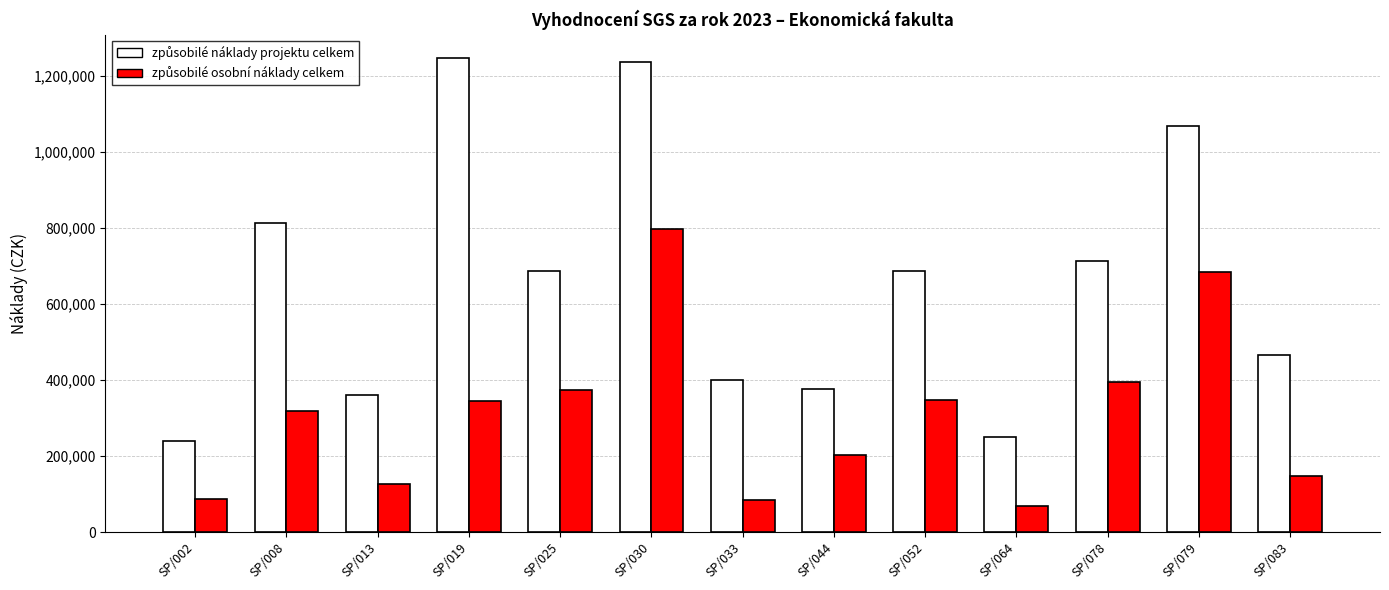

At which category is the sum across all series the highest?

SP/030